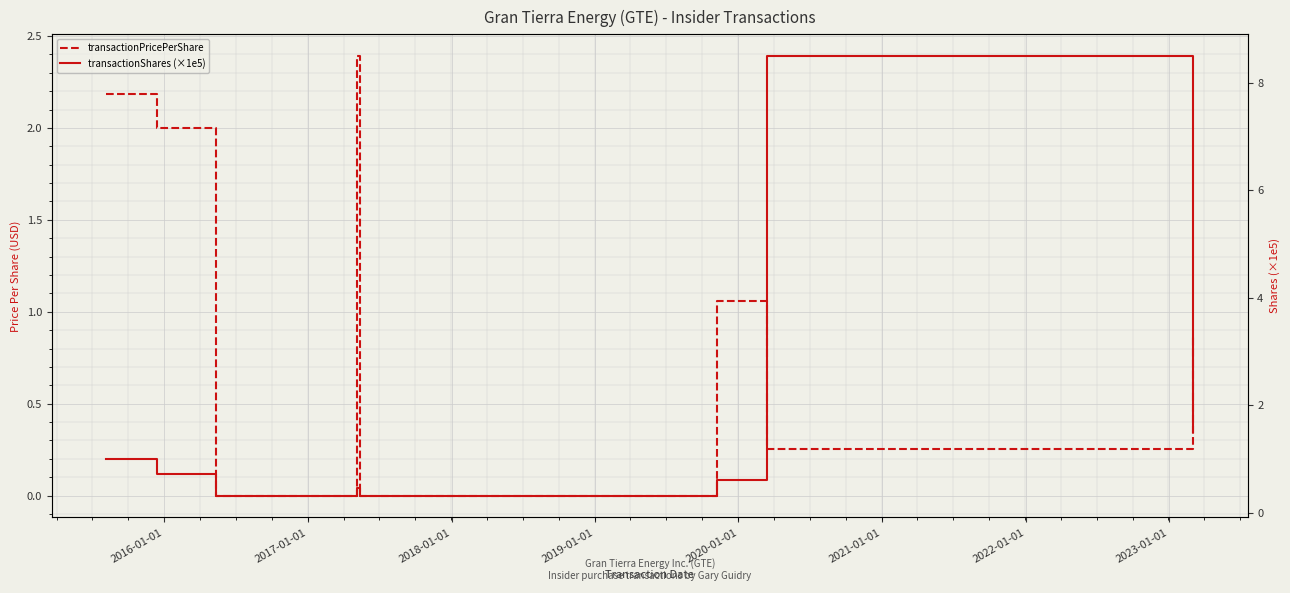

What is the sum of all transactionPricePerShare values?

8.7